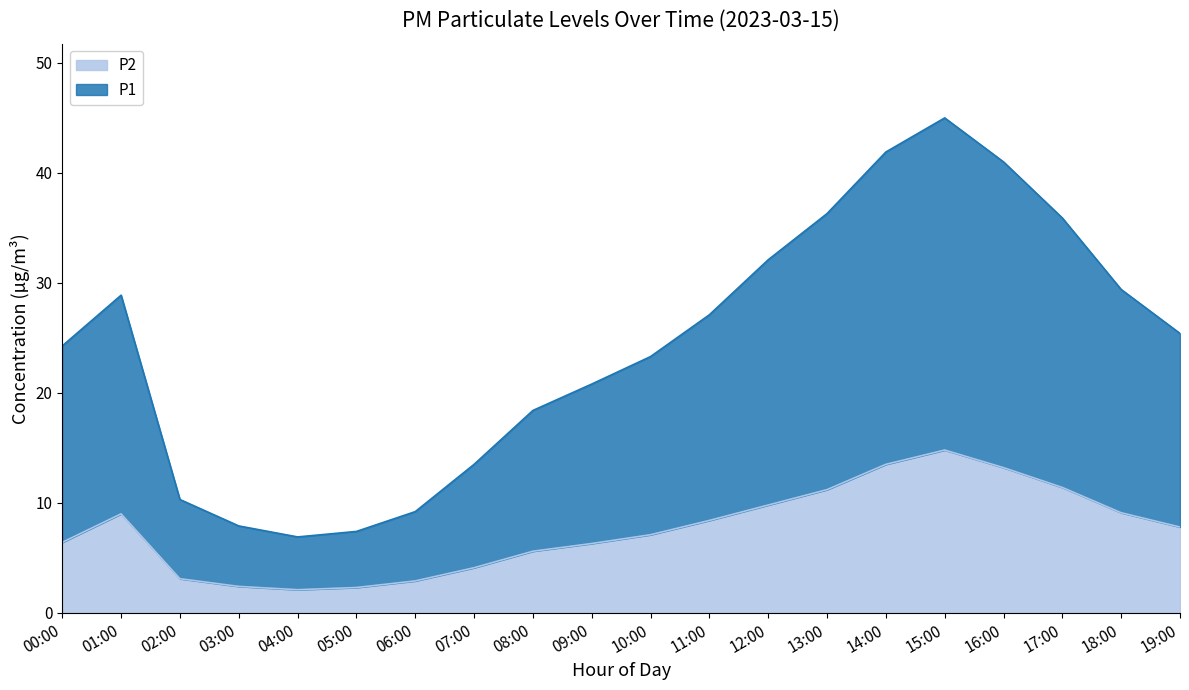

Is it true that P1 equals 23.8 at 13:00?

False